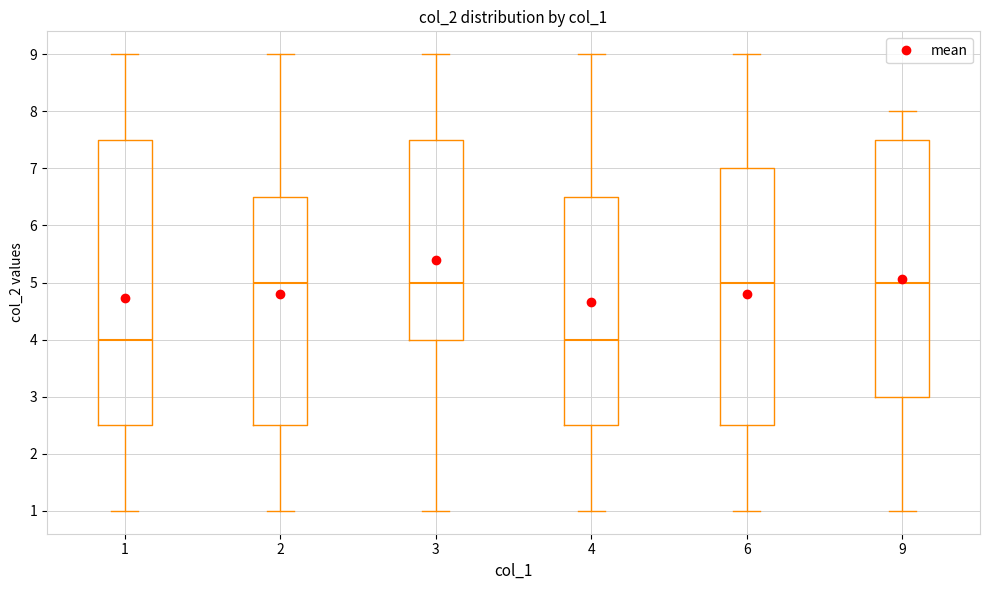

Reading left to right, transcribe this box plot: for each box, give where its median line is, the range the box spans, and where its two whiskers end, as read against the y-axis. The values are not printed on the chart, so give them approximately, as read against the axis.

1: median 4.0, box 2.5 to 7.5, whiskers 1.0 to 9.0
2: median 5.0, box 2.5 to 6.5, whiskers 1.0 to 9.0
3: median 5.0, box 4.0 to 7.5, whiskers 1.0 to 9.0
4: median 4.0, box 2.5 to 6.5, whiskers 1.0 to 9.0
6: median 5.0, box 2.5 to 7.0, whiskers 1.0 to 9.0
9: median 5.0, box 3.0 to 7.5, whiskers 1.0 to 8.0